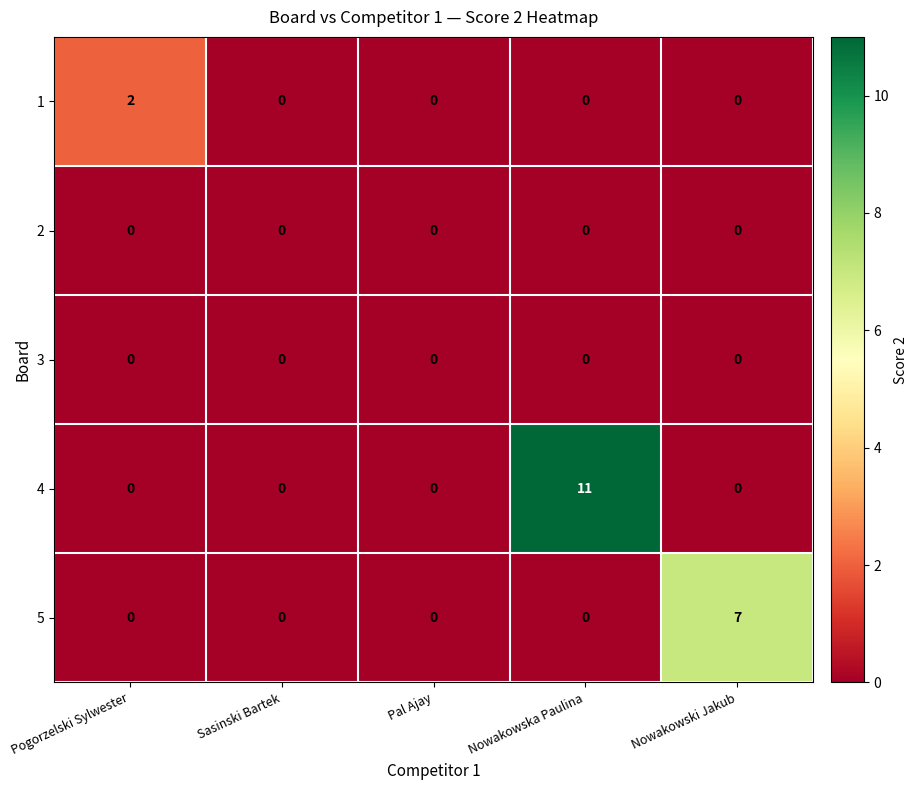

Rank the series by their maximum value, from lowest to highest.

2, 3, 1, 5, 4